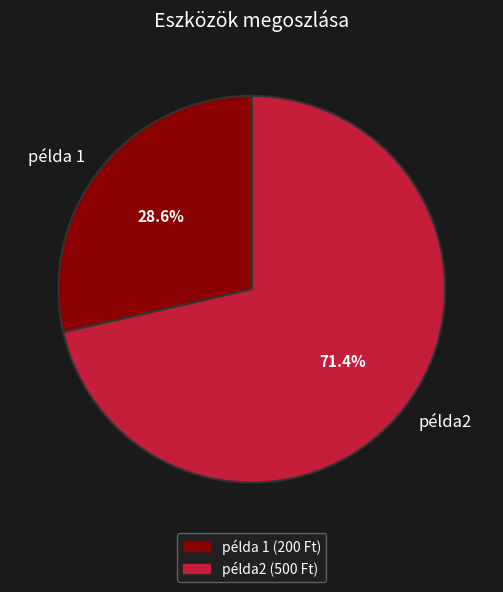

How many segments does this pie chart have?

2